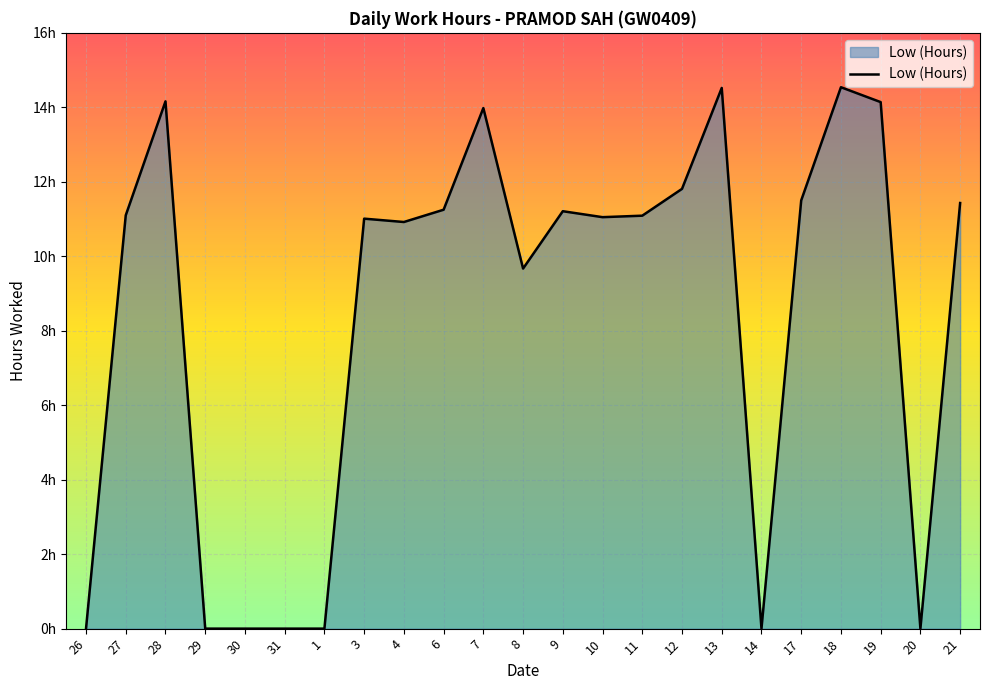

Does the chart have visible grid lines?

Yes